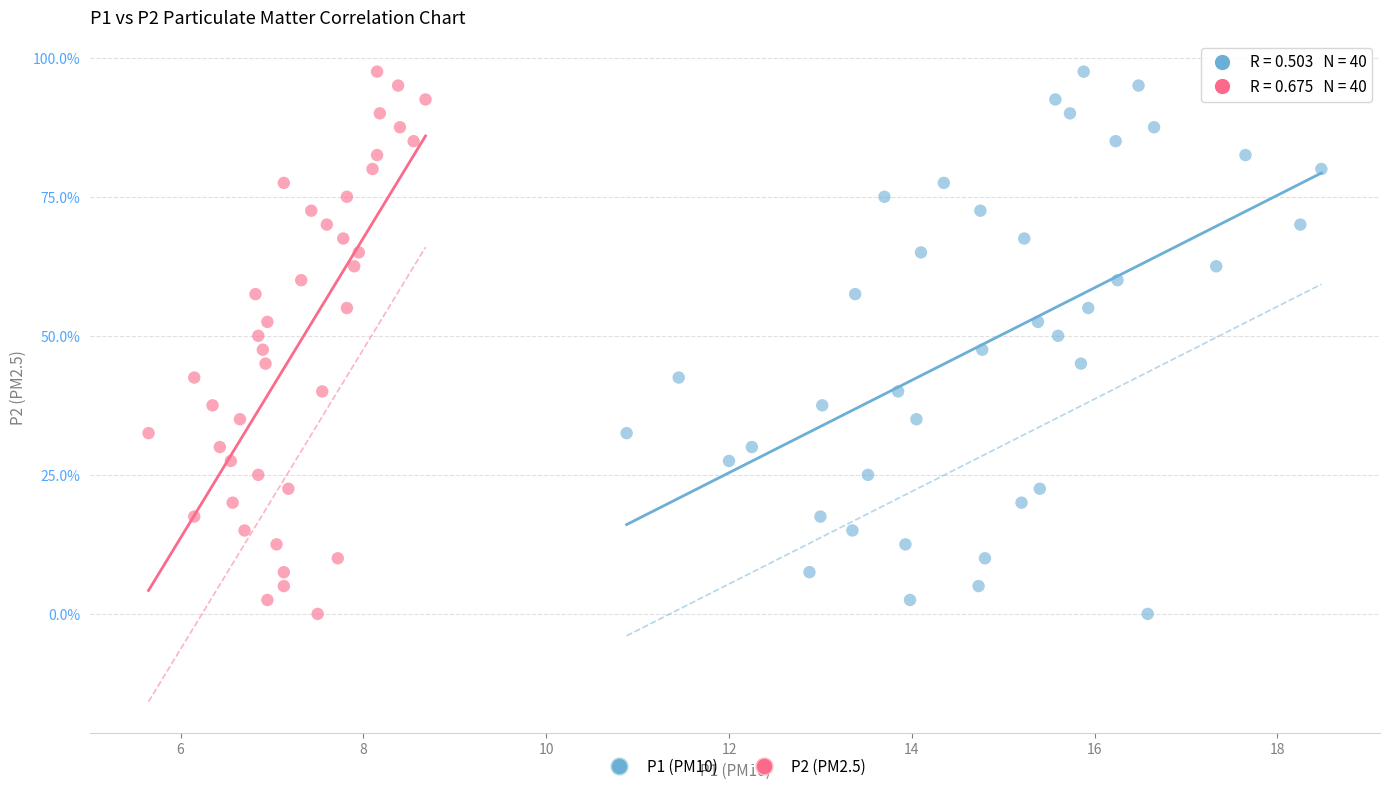

What are all the series names shown in the legend?

P1 (PM10), P2 (PM2.5)